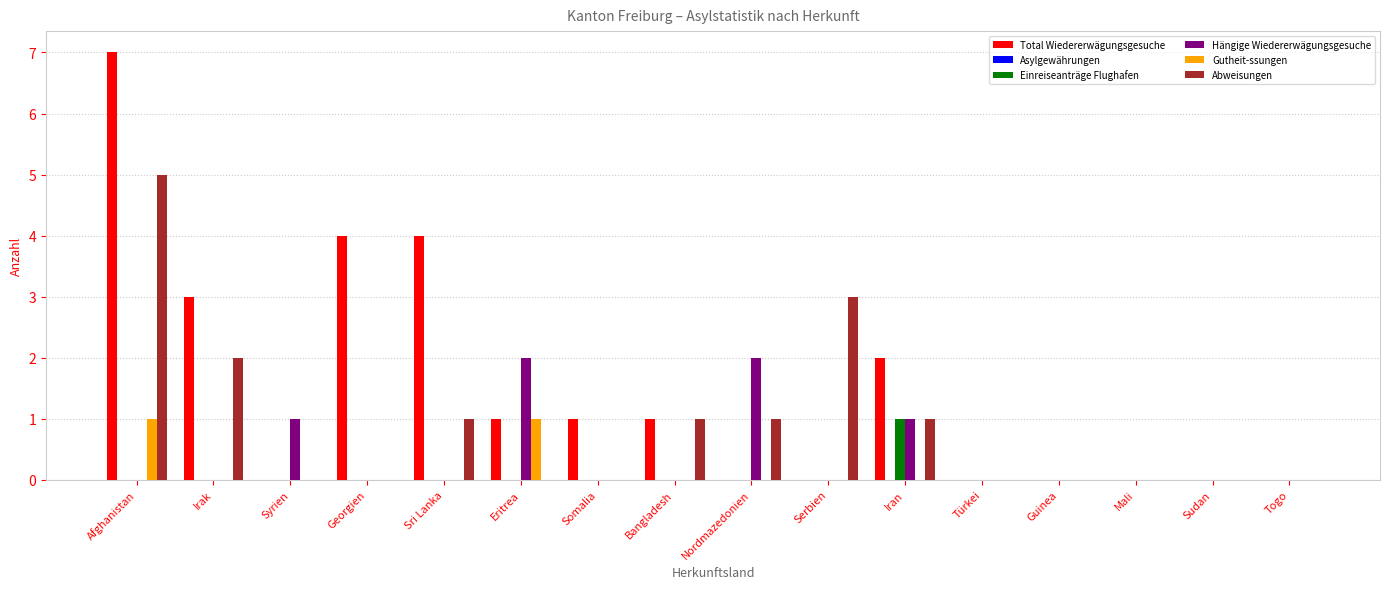

Between Iran and Togo, which series saw the biggest shift?

Total Wiedererwägungsgesuche